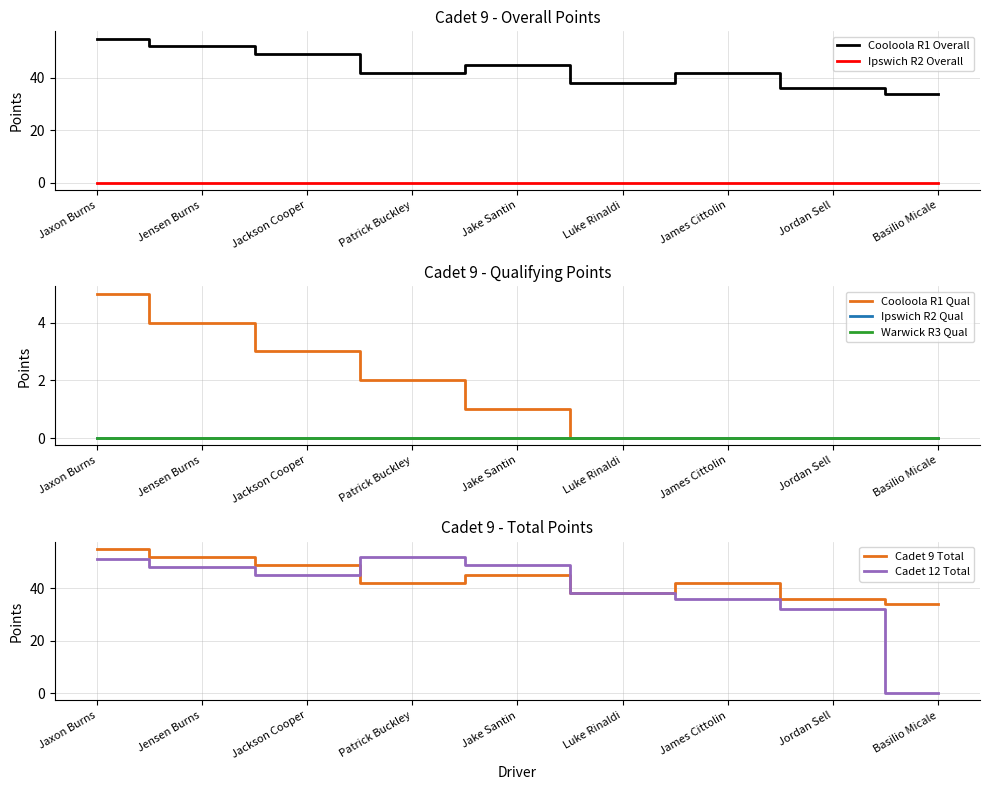

True or false: Ipswich R2 Points and Cooloola R1 Points cross at least once.

False